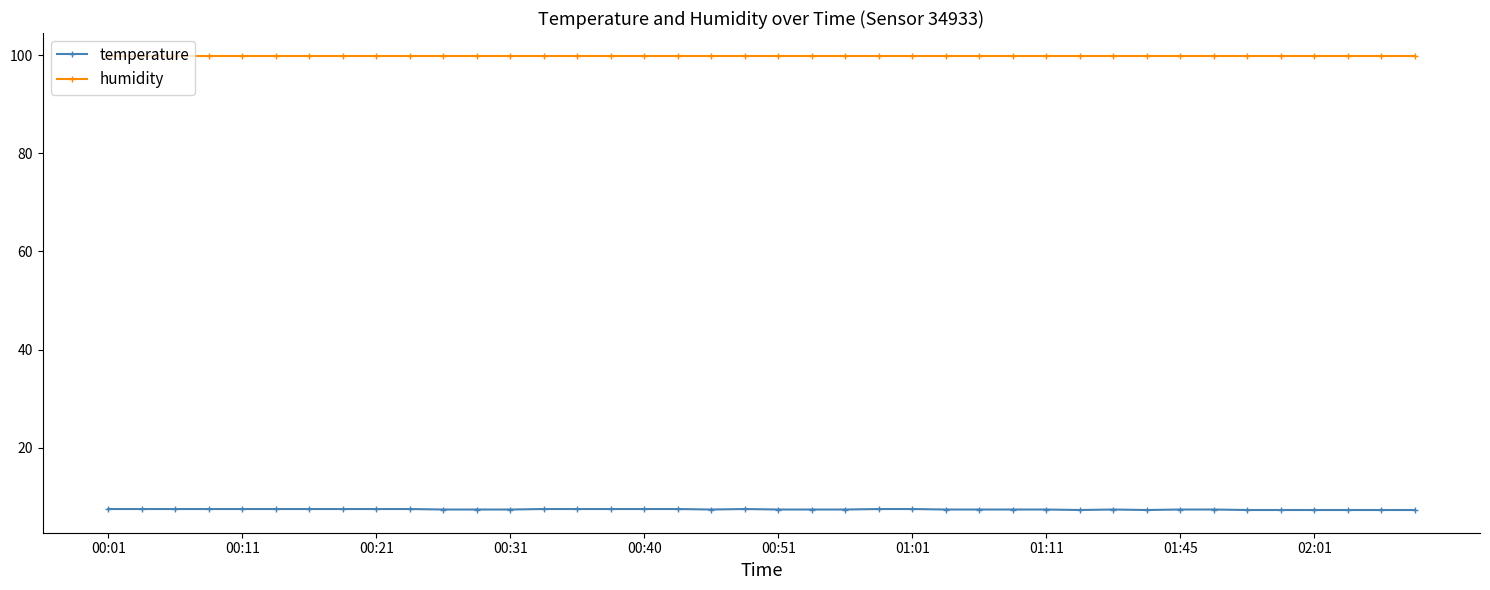

List the series in order of their overall mean, lowest first.

temperature, humidity